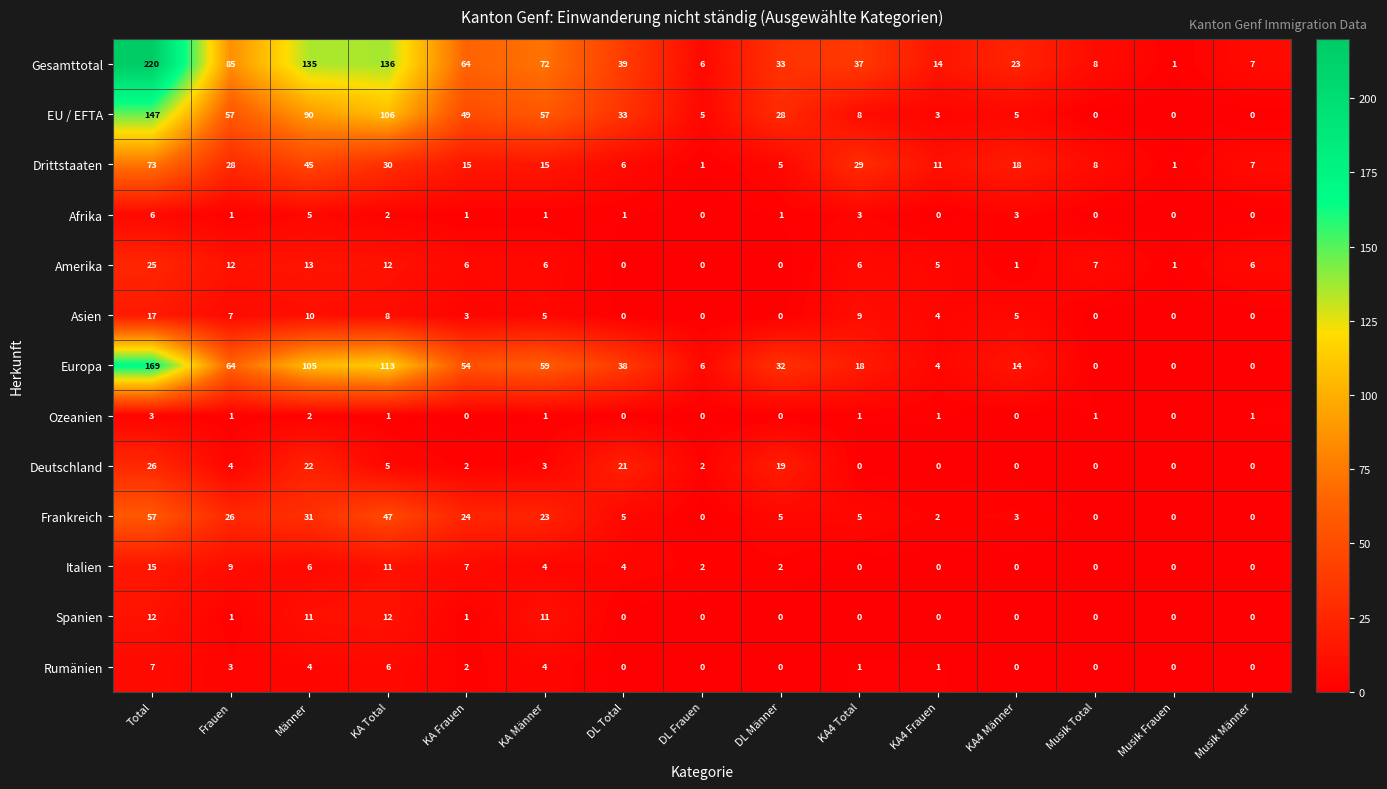

At how many categories does at least one series exceed 154?

1